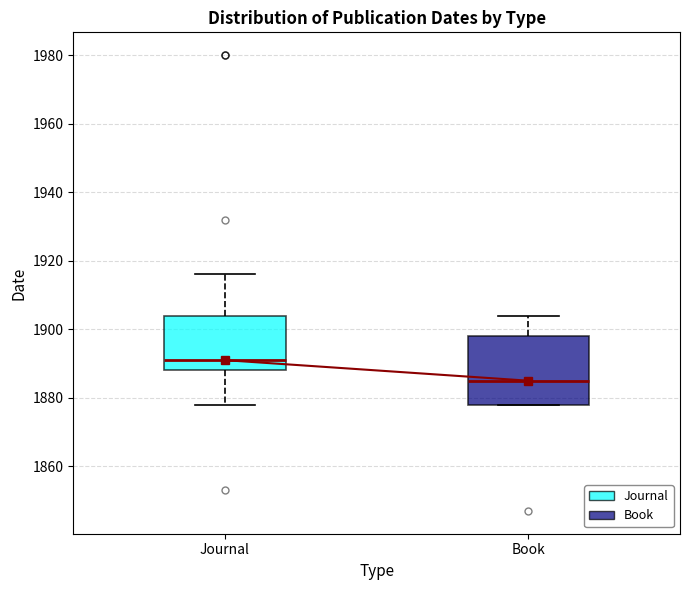

Reading left to right, transcribe this box plot: for each box, give where its median line is, the range the box spans, and where its two whiskers end, as read against the y-axis. The values are not printed on the chart, so give them approximately, as read against the axis.

Journal: median 1892, box 1888 to 1904, whiskers 1878 to 1916
Book: median 1886, box 1878 to 1898, whiskers 1878 to 1904